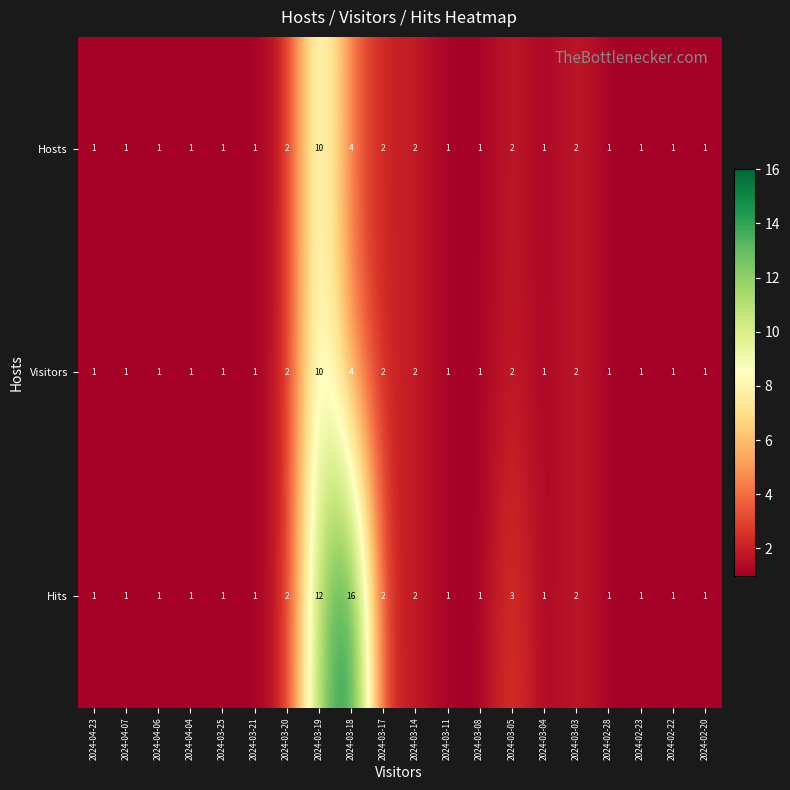

Is it true that Hosts equals 2 at 2024-03-17?

True